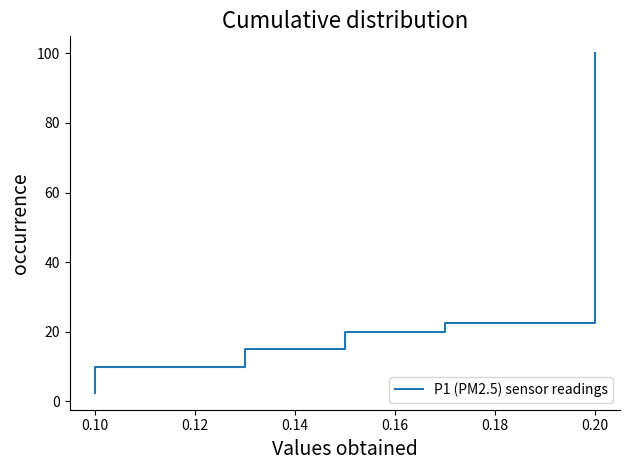

How many data points does each series have?

40